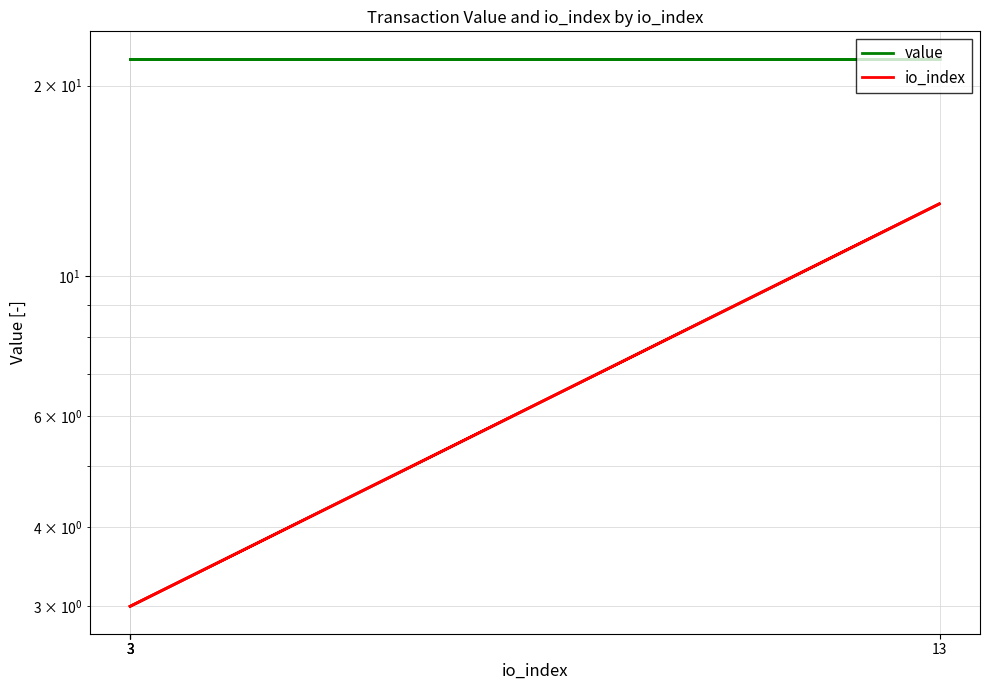

Which category has the lowest value across all series?

3